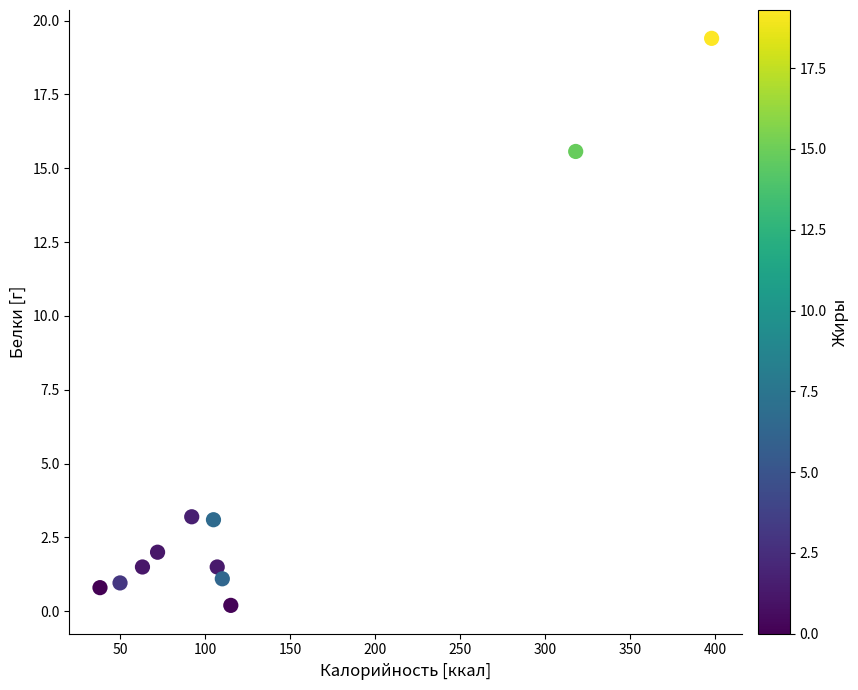

What is the average Y value?

4.5